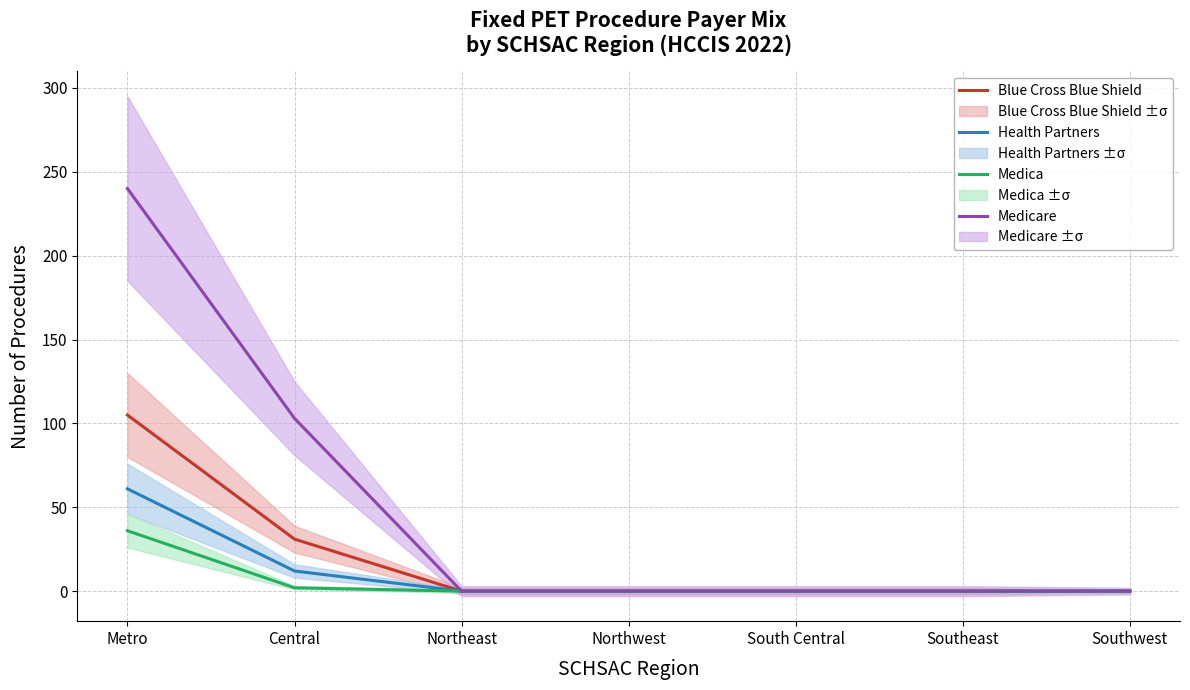

Is this an area chart (filled region under the line)?

No